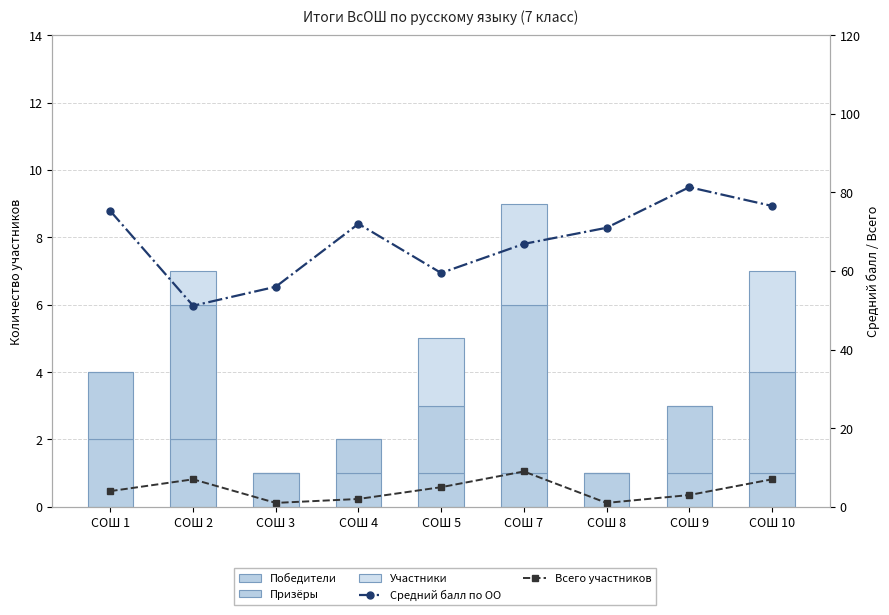

Which series has the largest total across all categories?

Средний балл по ОО